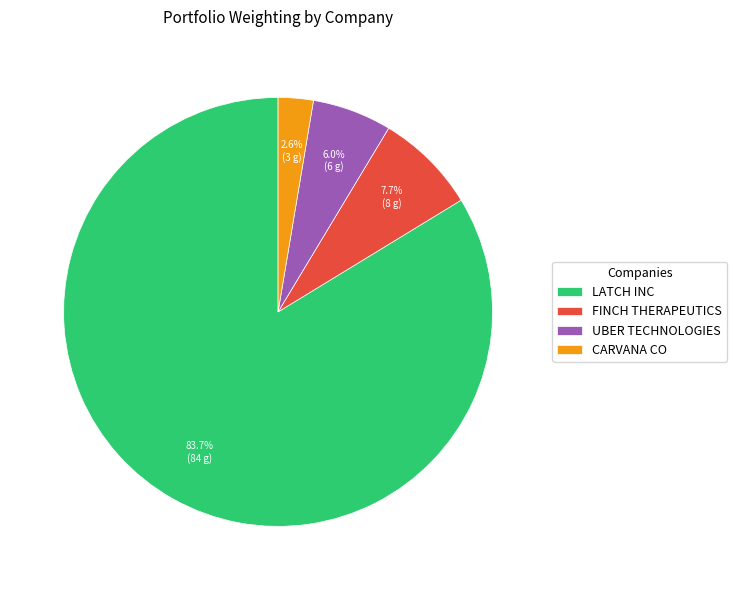

How many segments does this pie chart have?

4